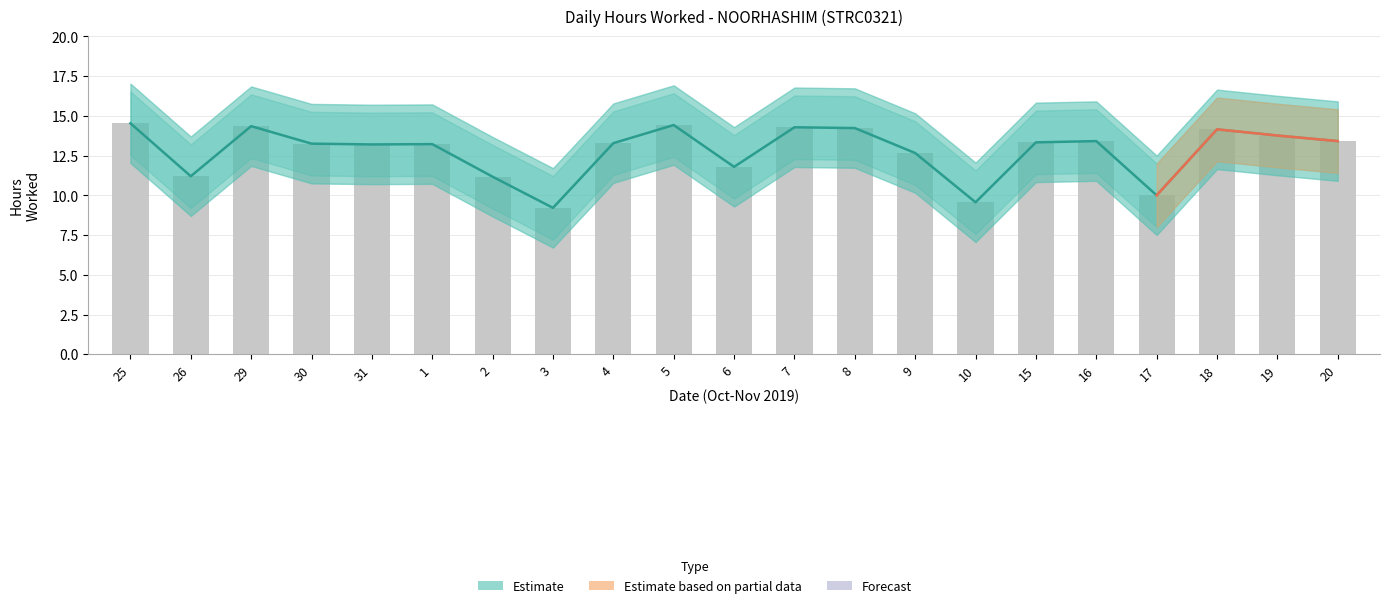

Which category has the lowest value across all series?

3